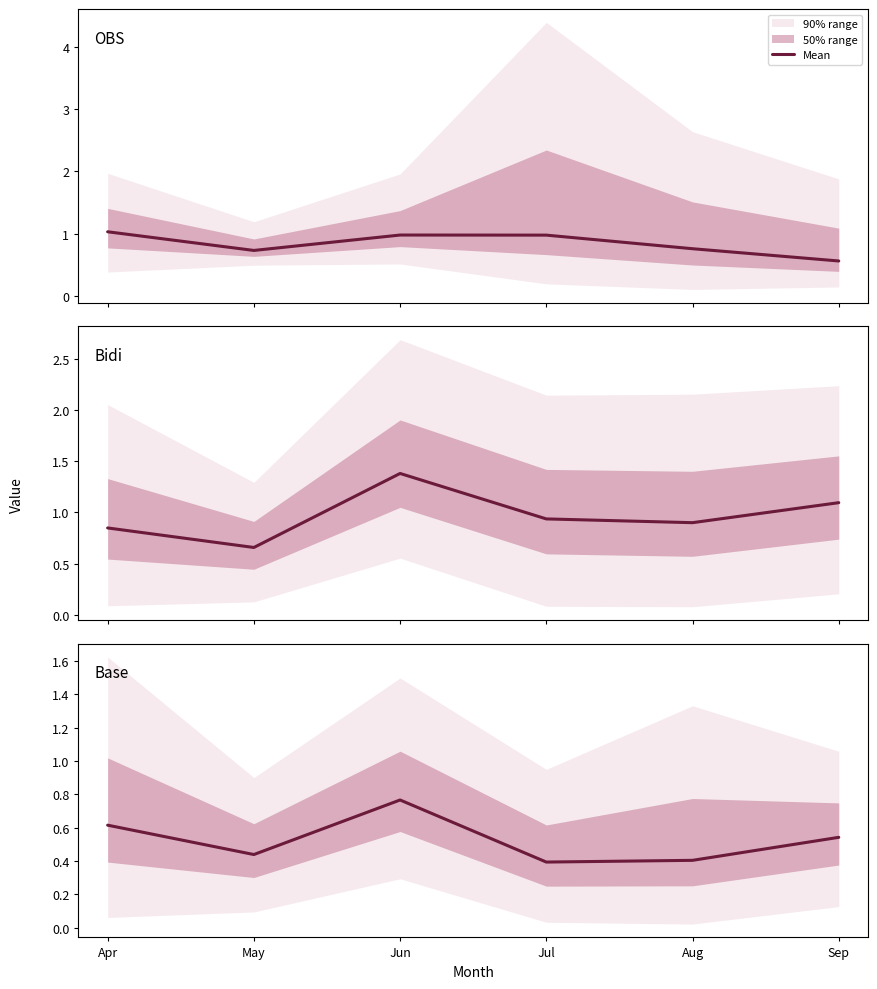

Between Jul and Sep, which is larger?

Sep